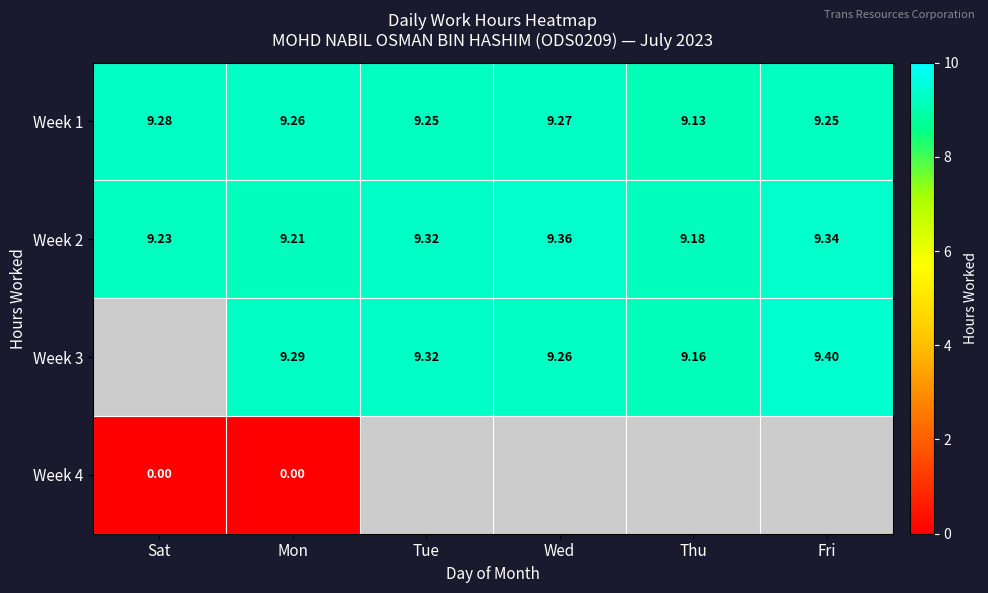

At which label does Week 2 reach its peak?

Wed